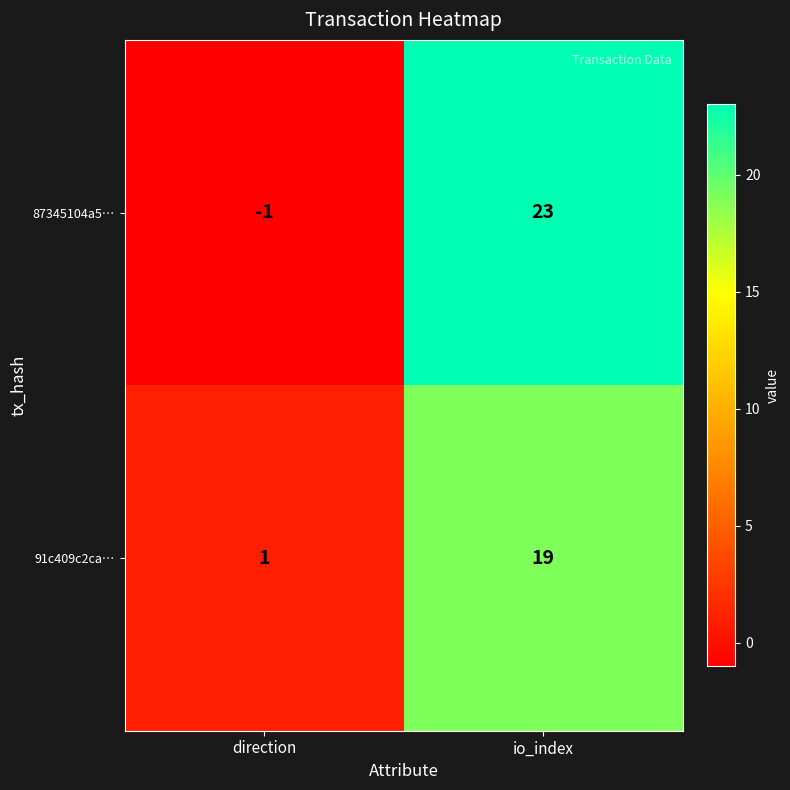

What is the maximum value shown in the chart?

23